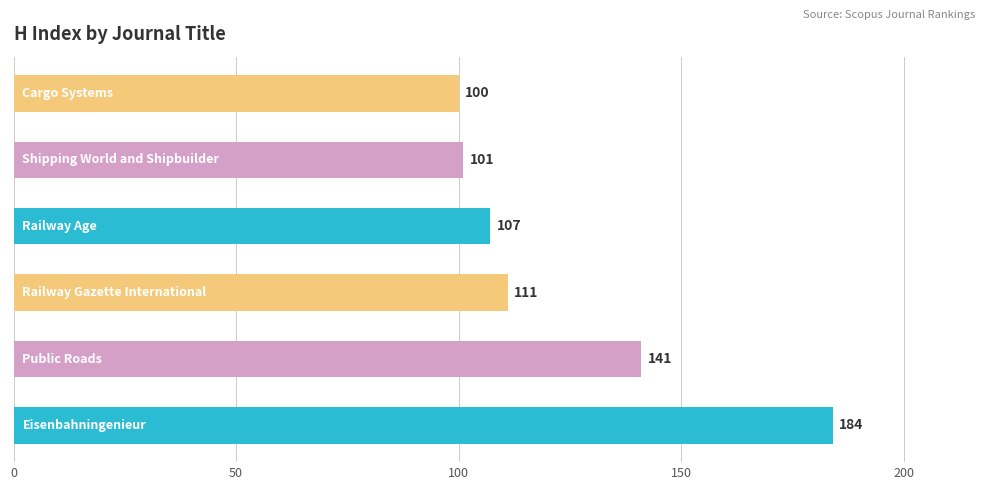

What is the difference between the maximum and minimum values?

84